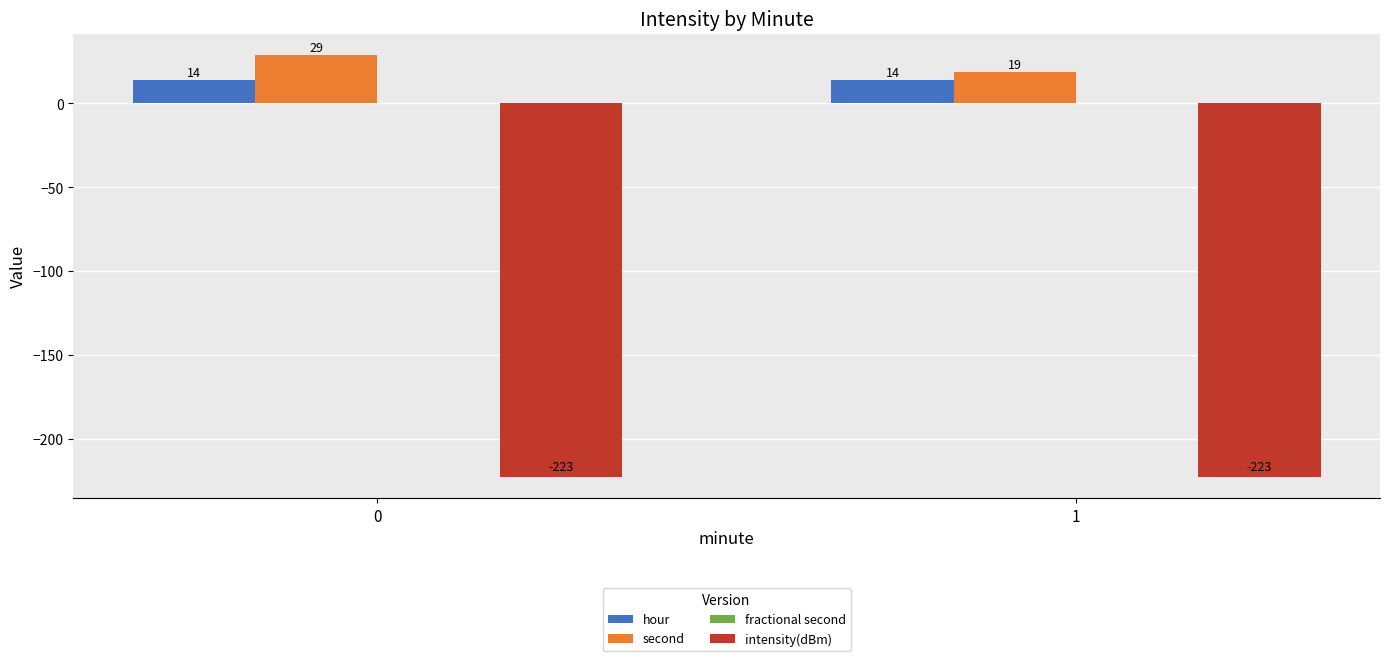

Are the bars grouped side by side (vs. stacked)?

Yes